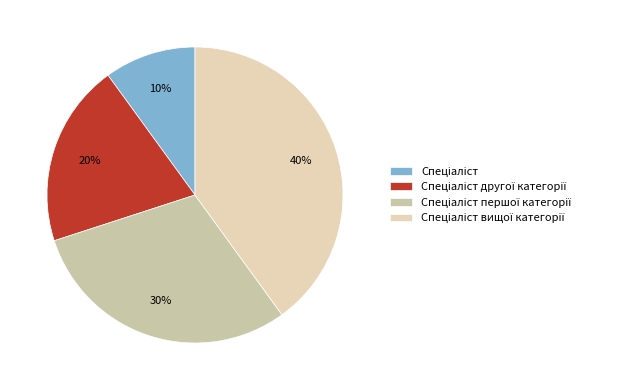

Rank the categories by value from highest to lowest.

Спеціаліст вищої категорії, Спеціаліст першої категорії, Спеціаліст другої категорії, Спеціаліст